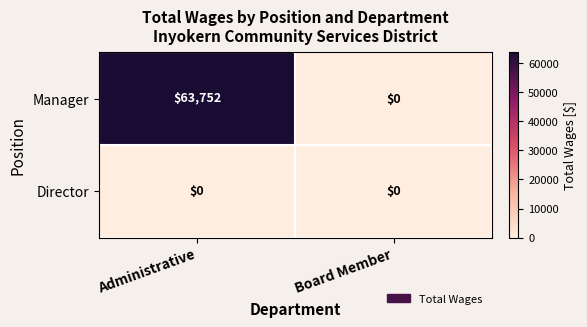

At which category is the sum across all series the highest?

Administrative